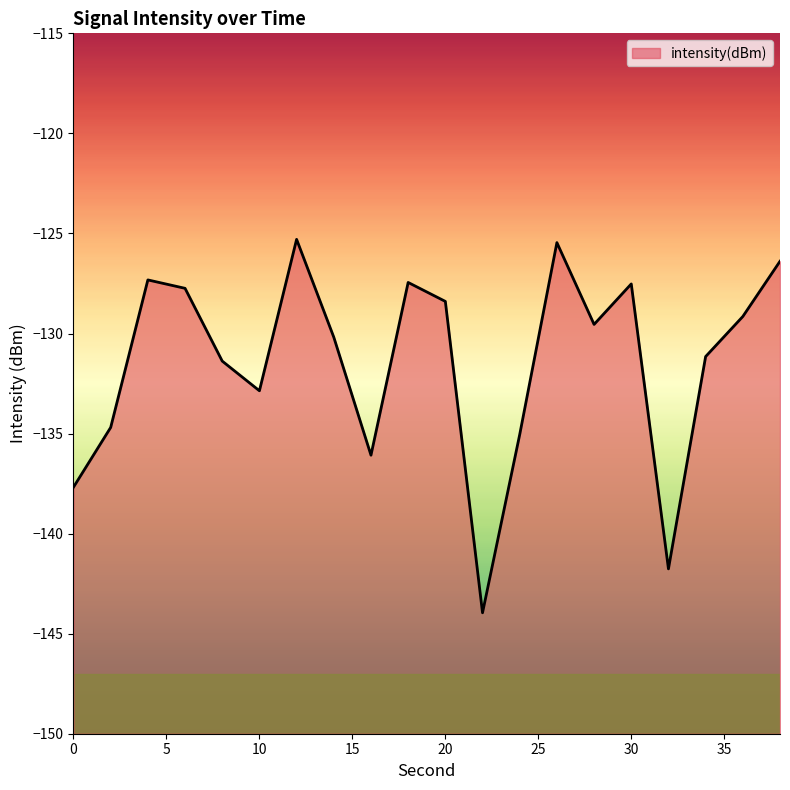

What is the sum of all values?

-2629.1